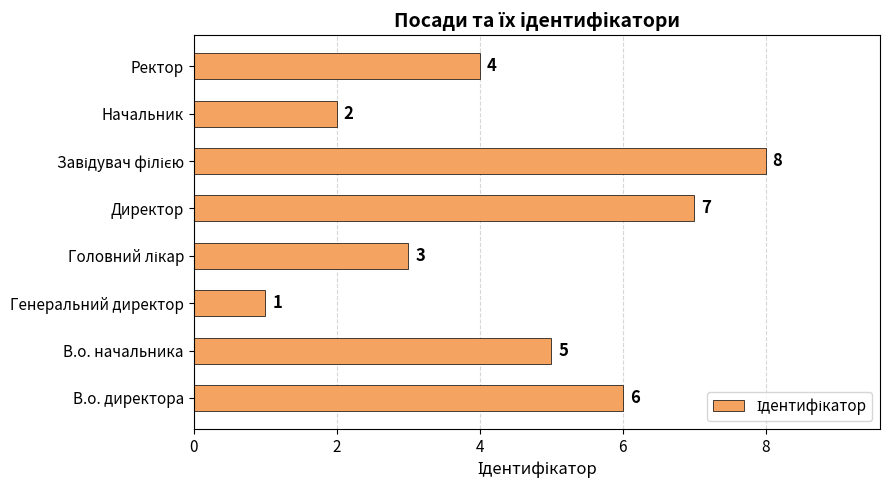

Is it true that the value at В.о. директора is 6?

True